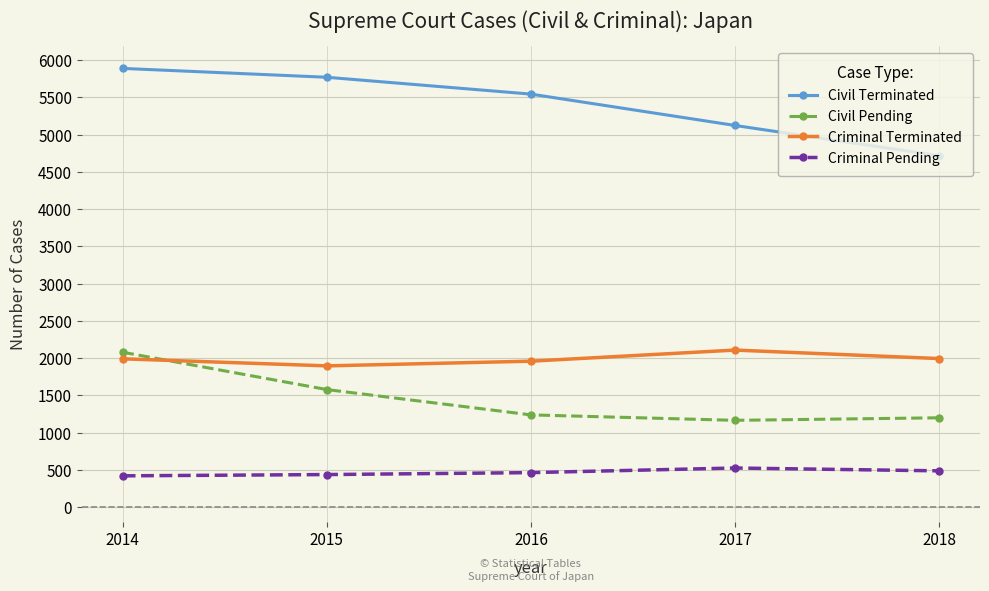

Does the chart have visible grid lines?

Yes